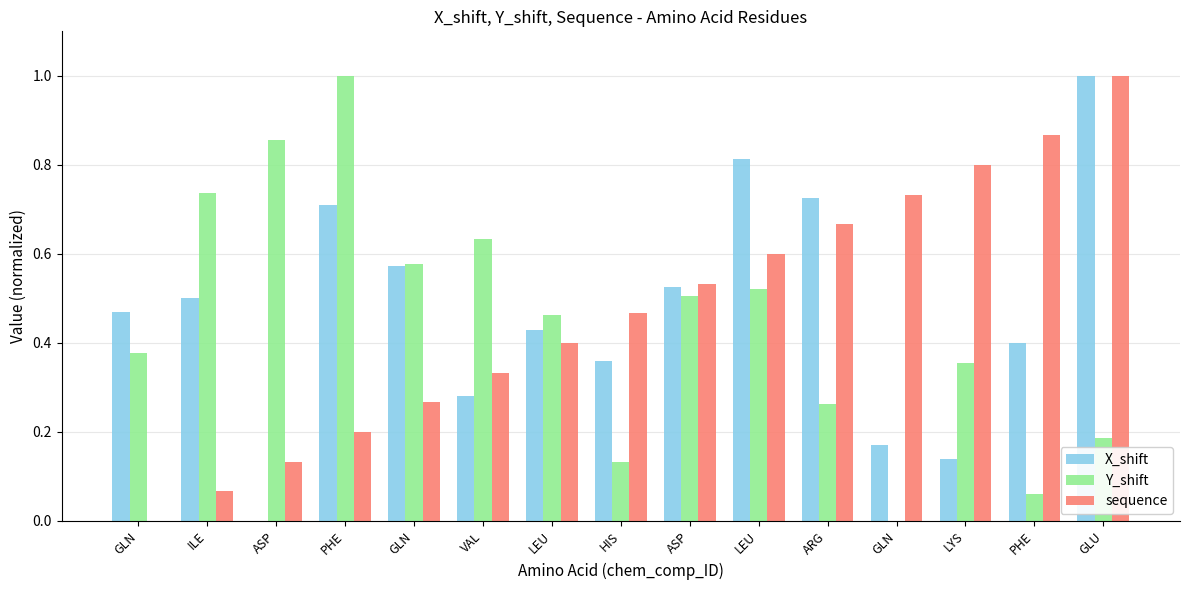

What are all the series names shown in the legend?

X_shift, Y_shift, sequence